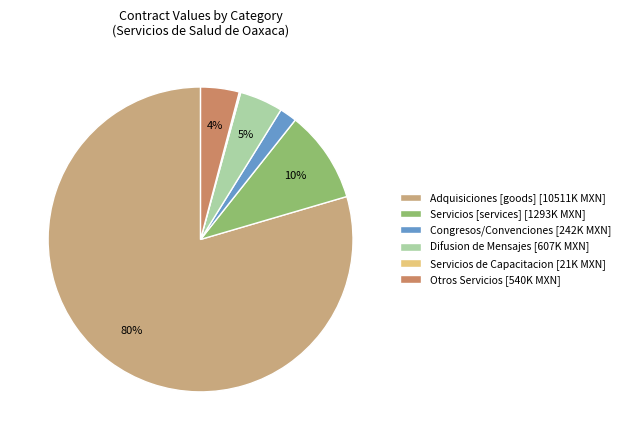

To the nearest percent, what percentage of the pie is Congresos/Convenciones [242K MXN]?

2%